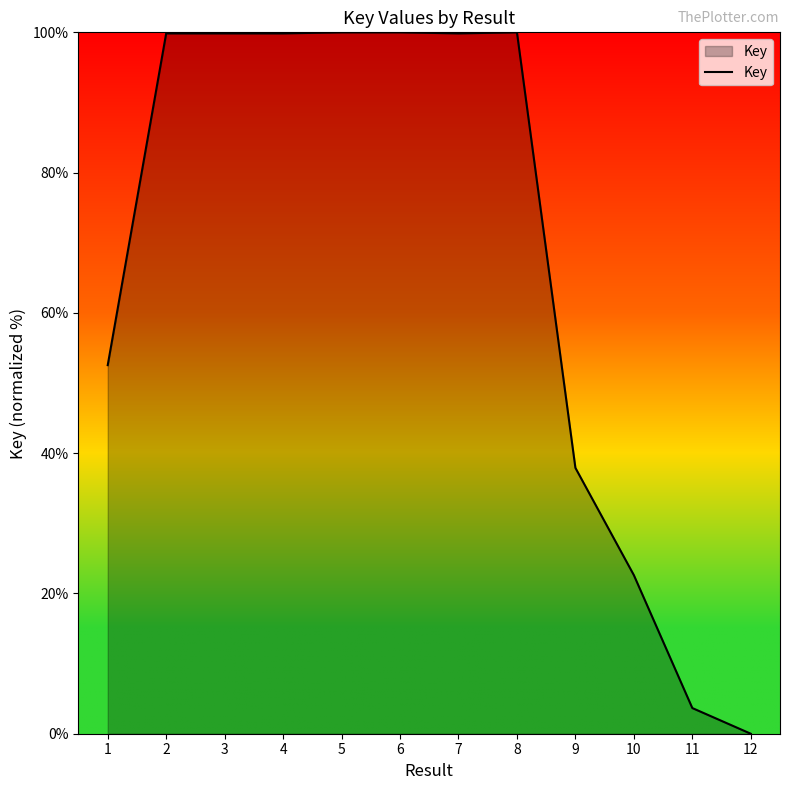

Is it true that the value at 11 is 3.7?

True